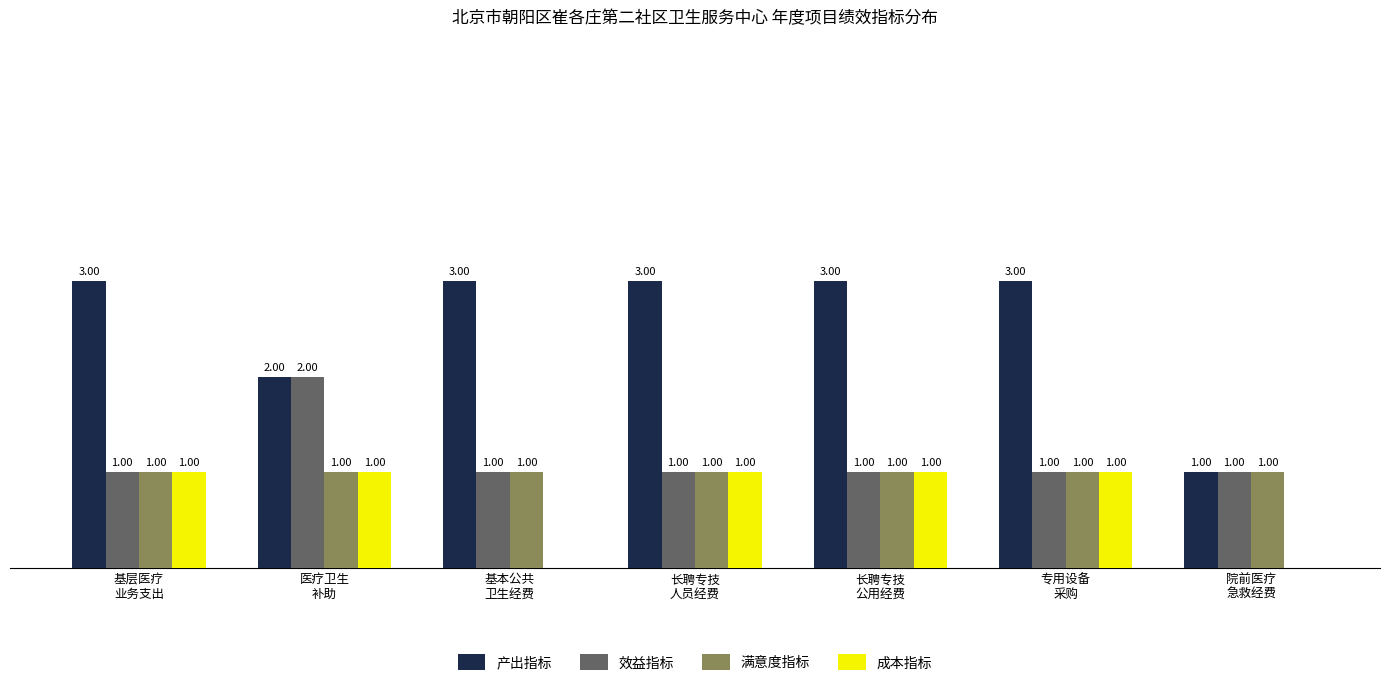

What is the sum of the 产出指标 values at 基本公共
卫生经费 and 专用设备
采购?

6